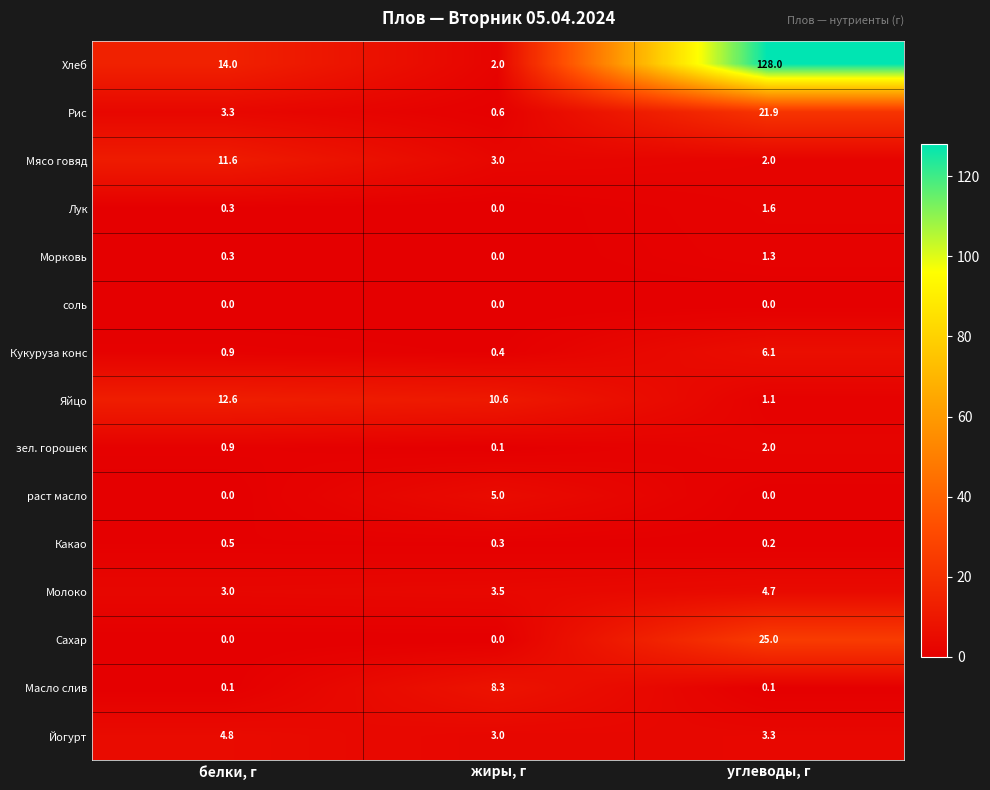

Which series changed the most between белки, г and углеводы, г?

Хлеб